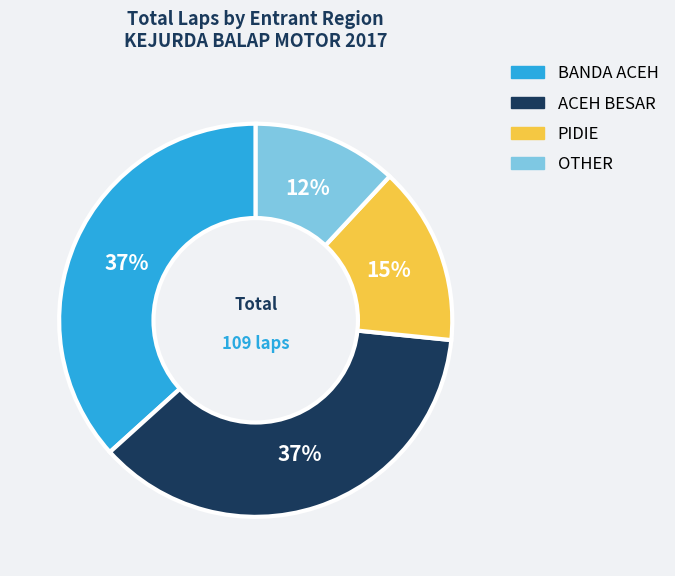

Does any single category account for the majority?

No